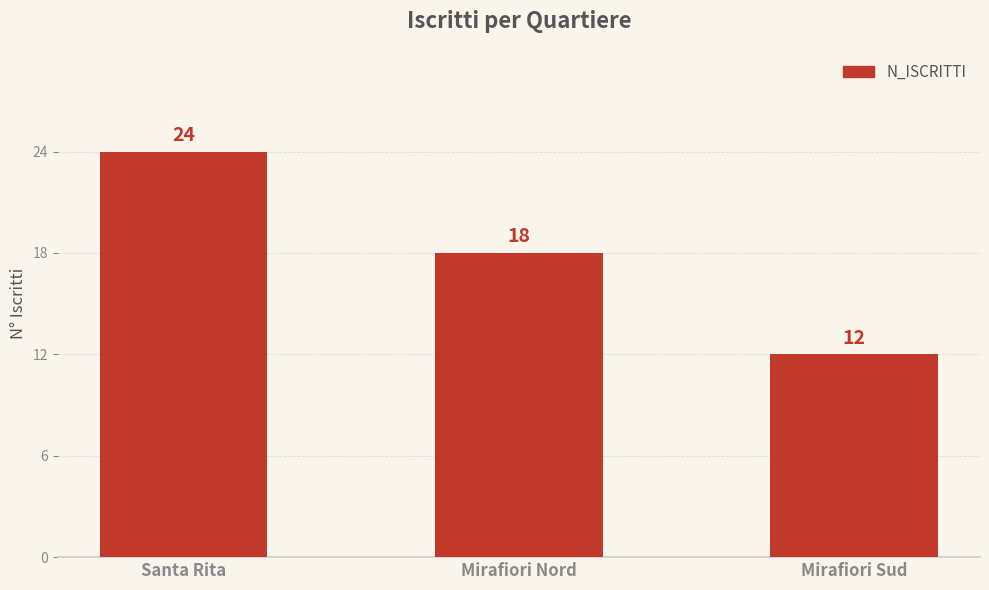

What is the label of the 3rd bar from the right?

Santa Rita